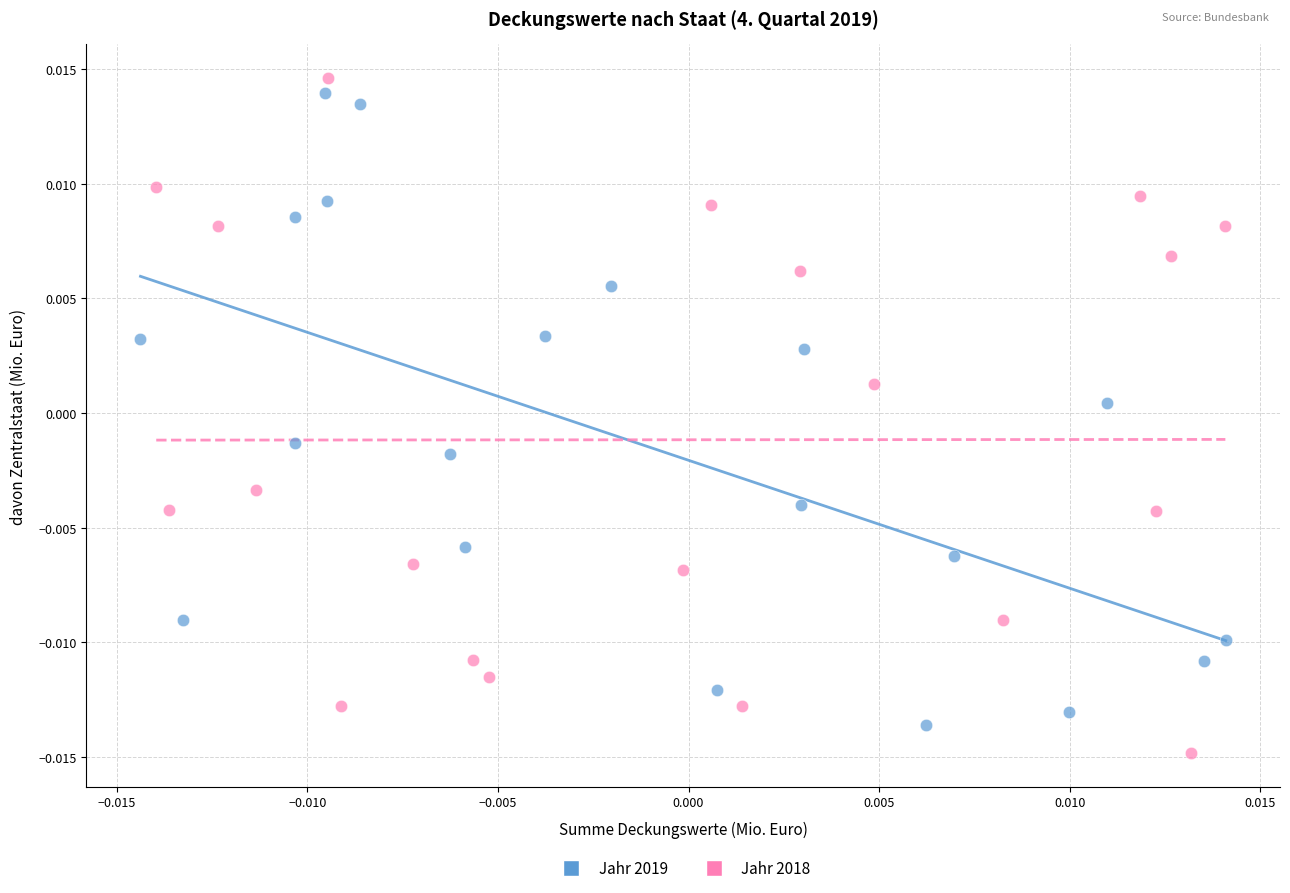

Which series reaches the maximum Y coordinate?

Jahr 2018